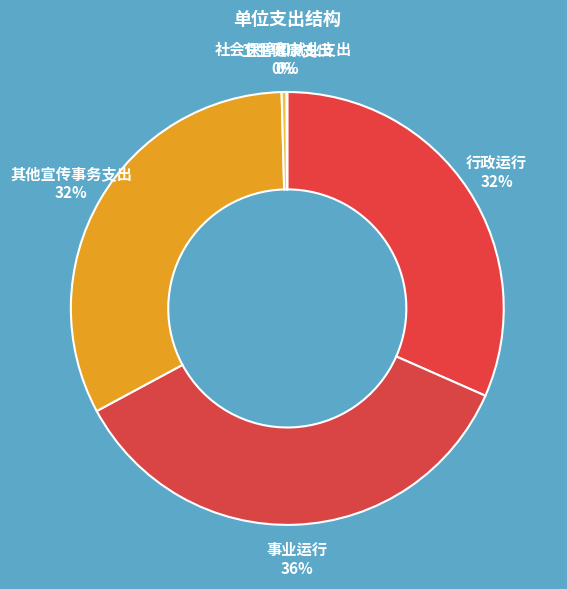

What percentage is the 行政运行 slice, to the nearest percent?

32%